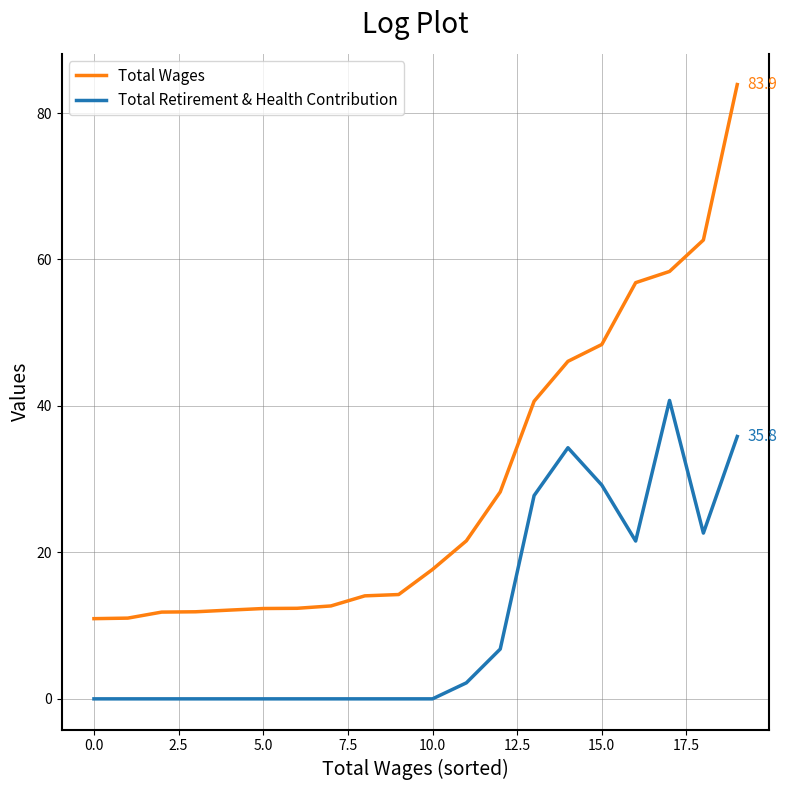

What is the average value of the Total Wages series?

29.4